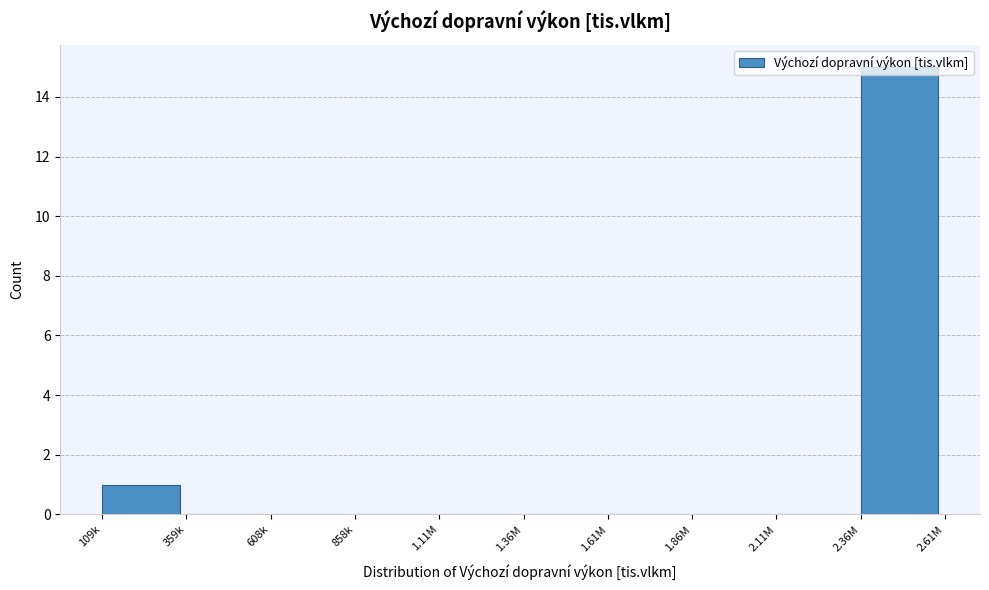

What is the sum of all values?

16